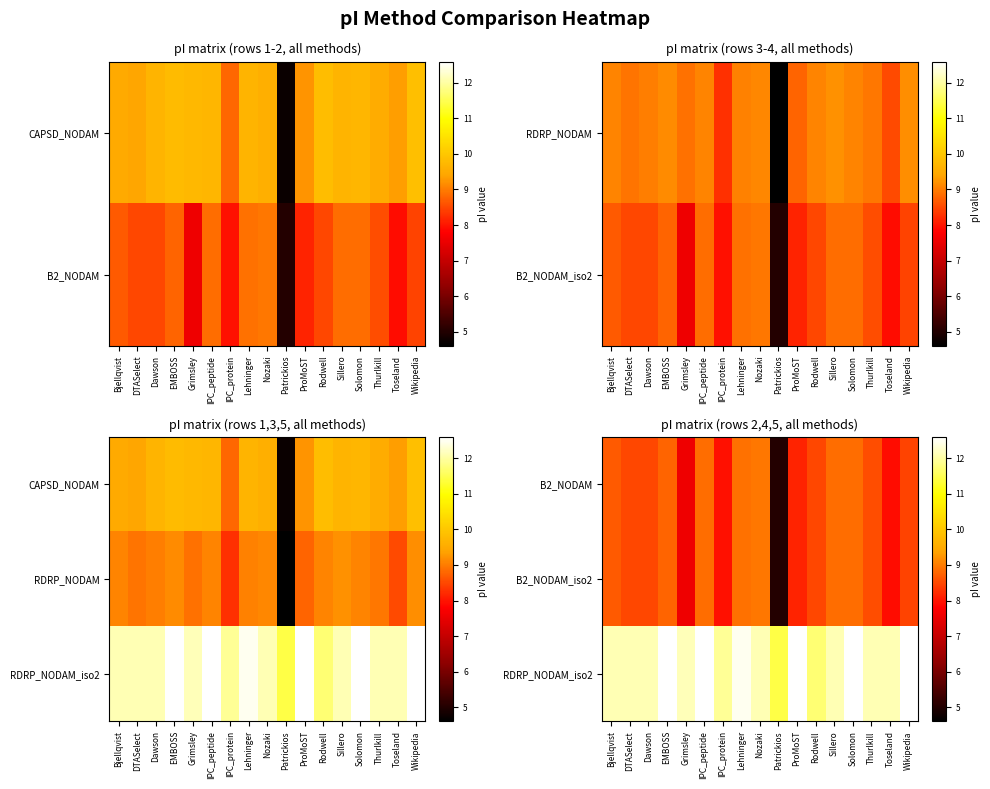

List the labels in order of B2_NODAM value, largest first.

Nozaki, Lehninger, Solomon, IPC_peptide, Sillero, EMBOSS, Bjellqvist, Thurlkill, DTASelect, Dawson, Rodwell, Wikipedia, ProMoST, IPC_protein, Toseland, Grimsley, Patrickios